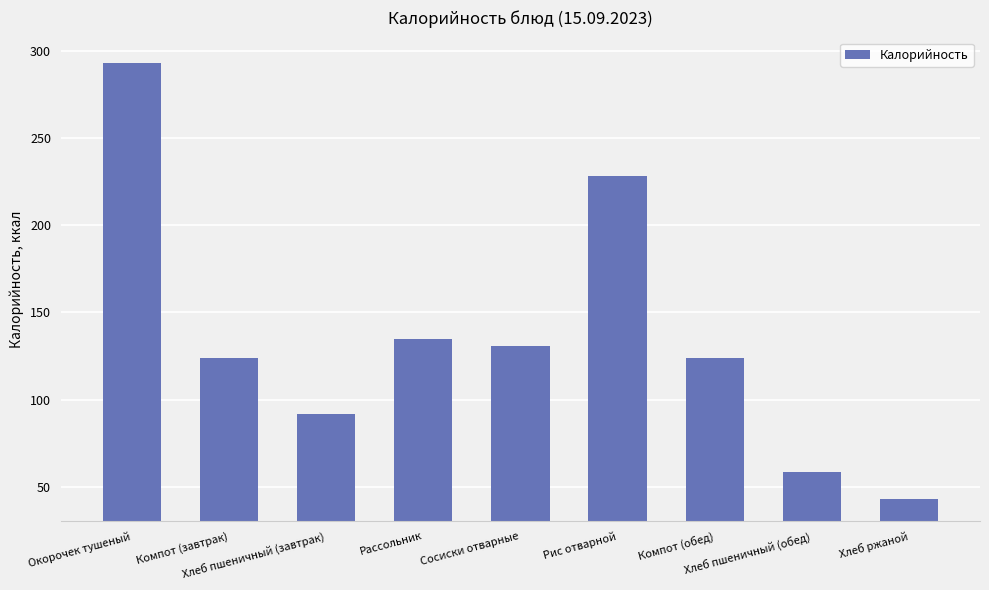

What is the sum of the values at Компот (обед) and Хлеб пшеничный (завтрак)?

215.9